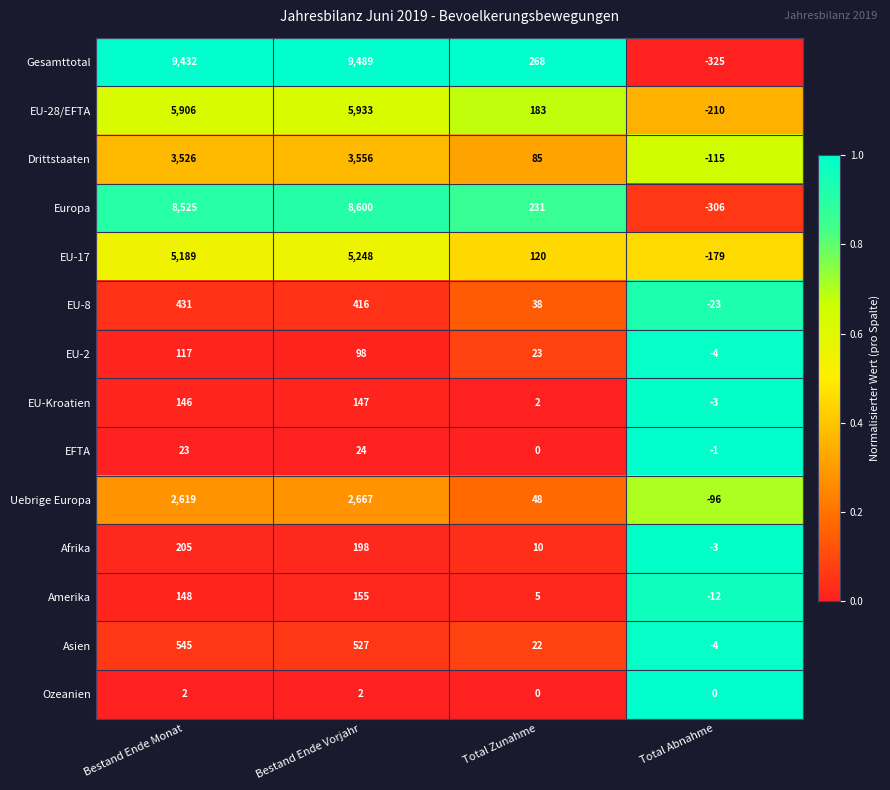

What is the difference between the second highest and minimum values in the Drittstaaten series?

3641